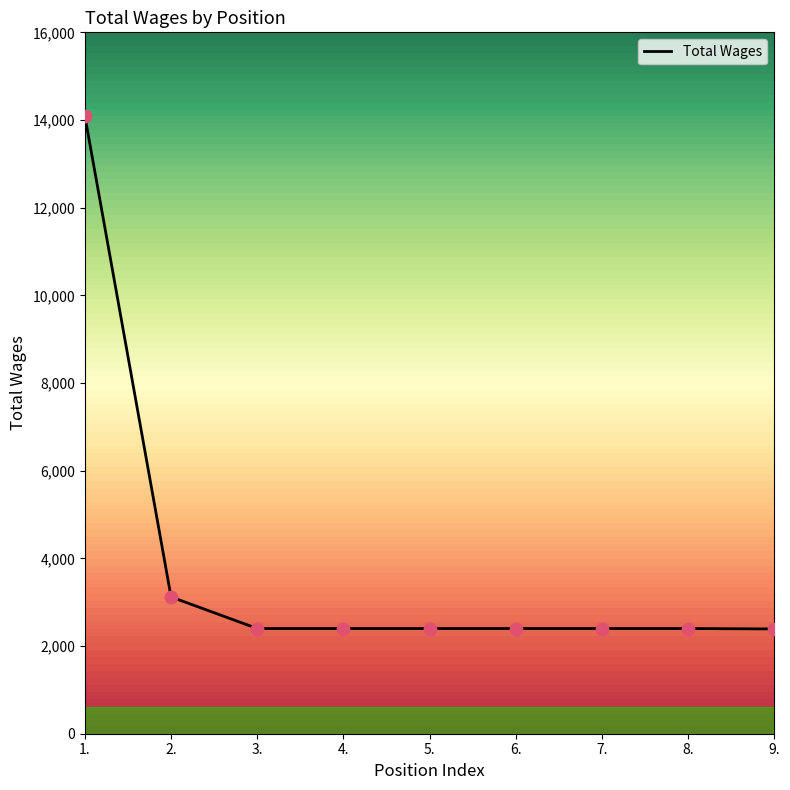

What is the ratio of the value at 6. to the value at 3.?

1.0